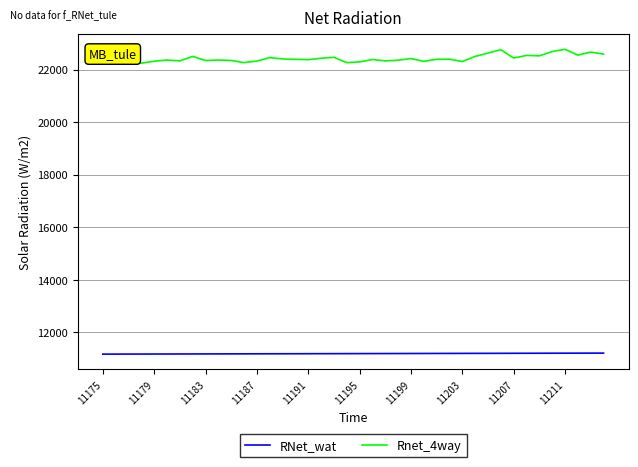

True or false: Rnet_4way and RNet_wat cross at least once.

False